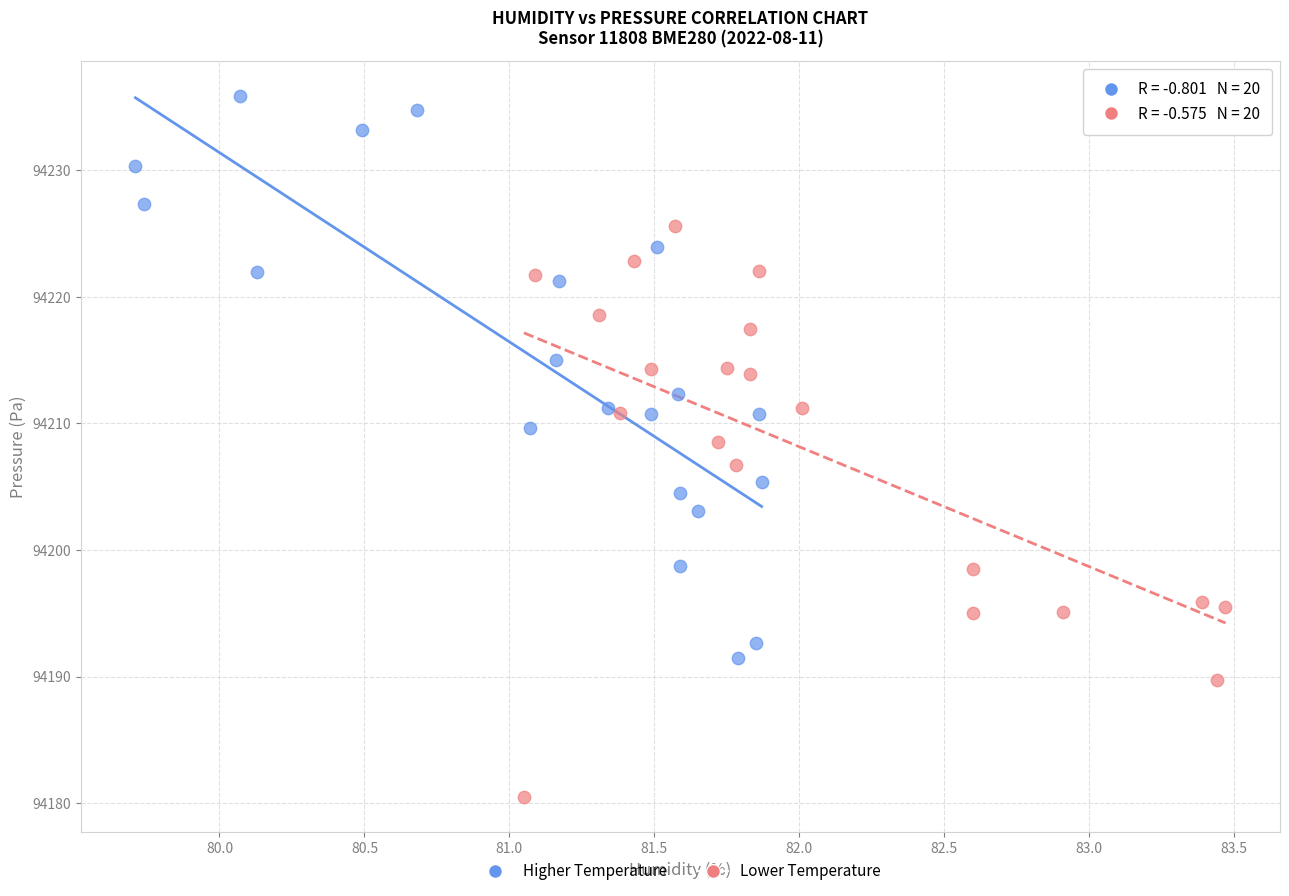

Which series reaches the maximum Y coordinate?

Higher Temperature